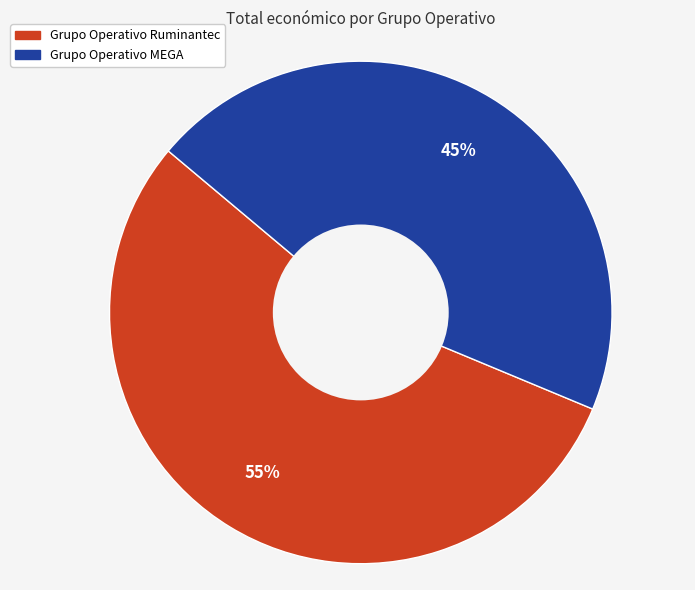

Which category has the biggest portion of the pie?

Grupo Operativo Ruminantec